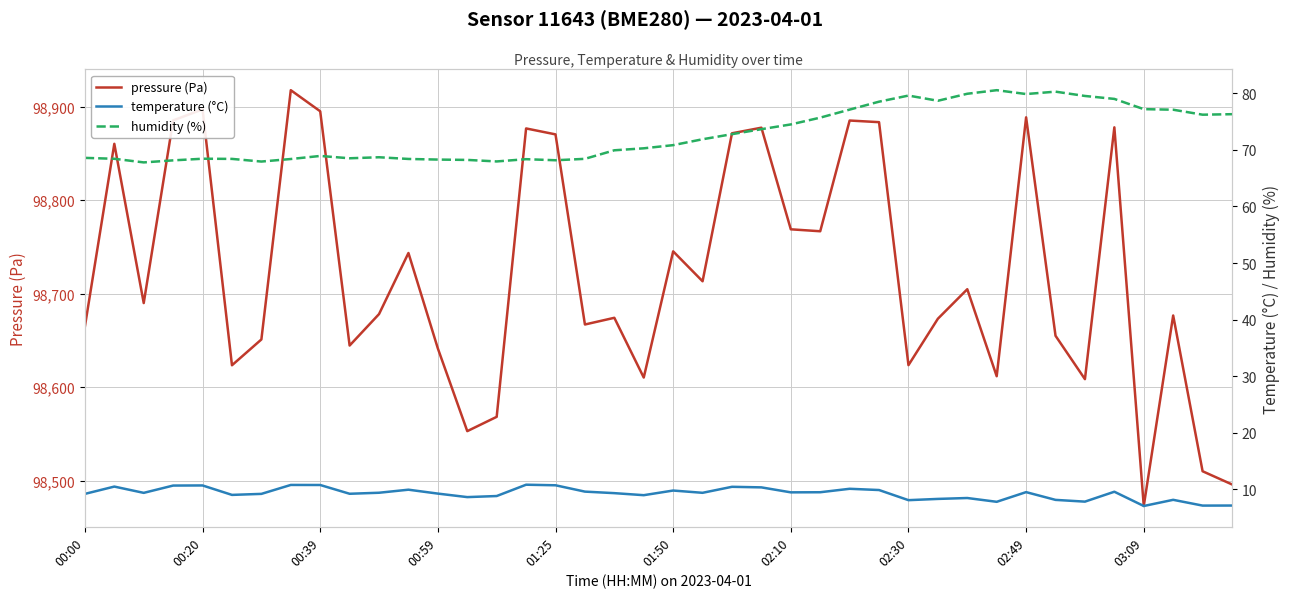

Where does the humidity (%) series first go above 70?

19